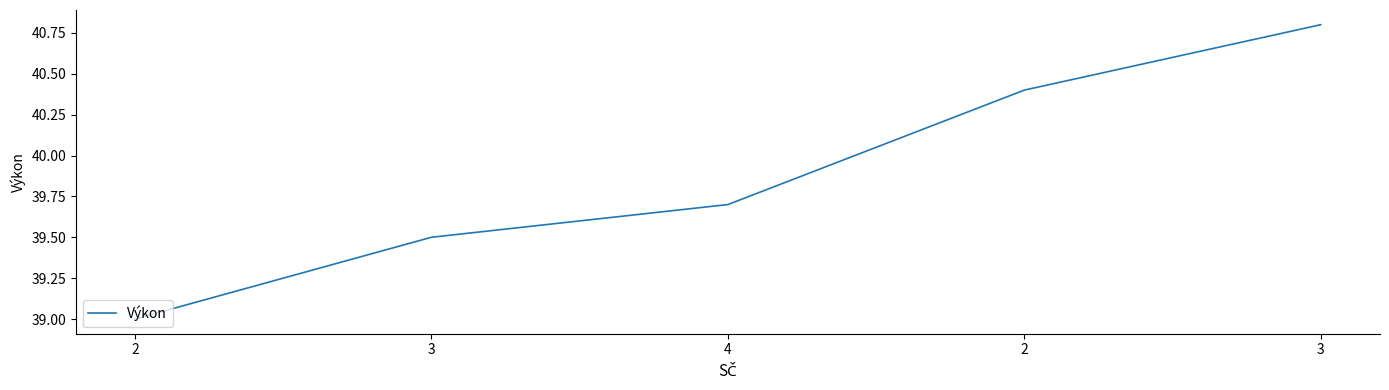

How many values are between 39 and 40?

3